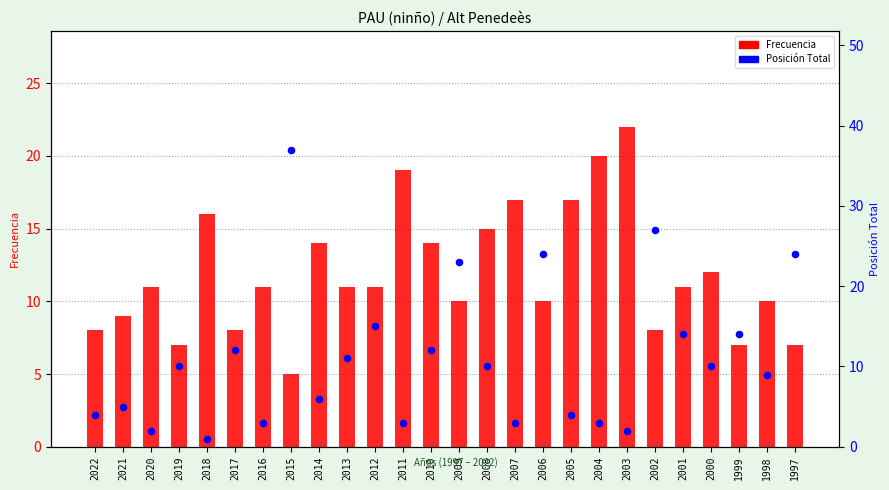

Which series contains the lowest Y value?

Posición Total